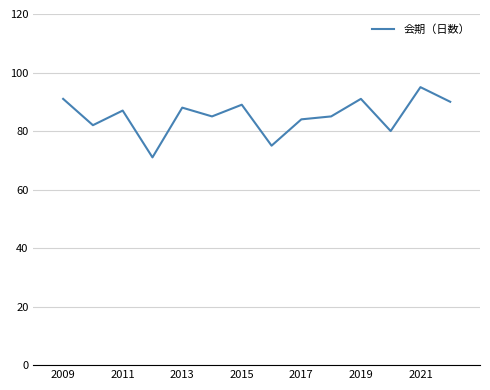

What is the maximum value shown in the chart?

95